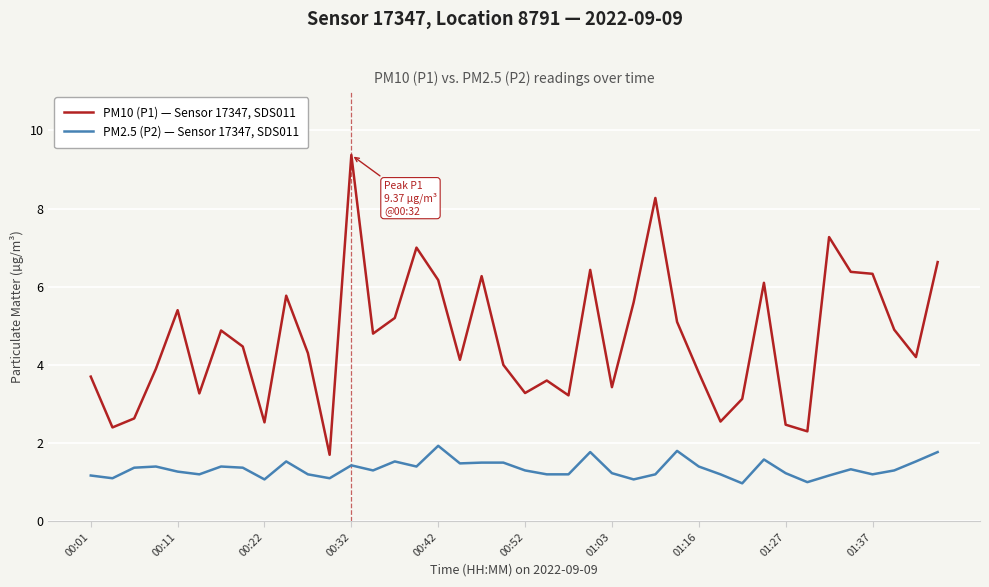

Rank the series by their maximum value, from lowest to highest.

PM2.5 (P2) — Sensor 17347, SDS011, PM10 (P1) — Sensor 17347, SDS011